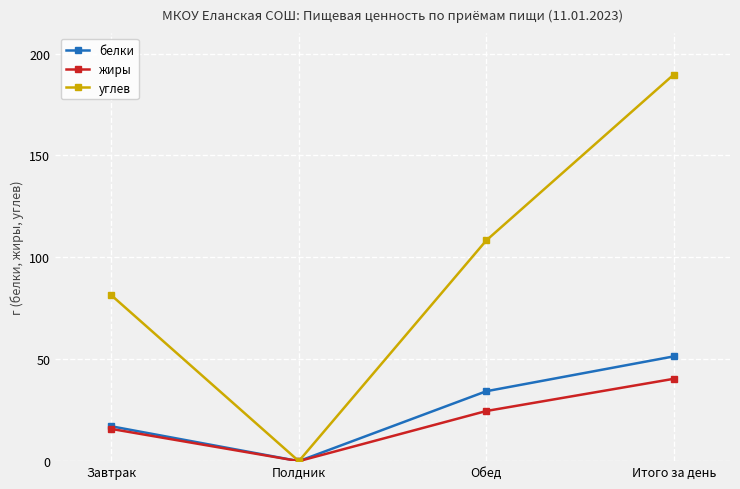

Reading left to right, list all the values displayed in this chart.

белки: Завтрак=17.1	Полдник=0.0	Обед=34.3	Итого за день=51.4
жиры: Завтрак=15.8	Полдник=0.0	Обед=24.6	Итого за день=40.4
углев: Завтрак=81.4	Полдник=0.0	Обед=108.3	Итого за день=189.7